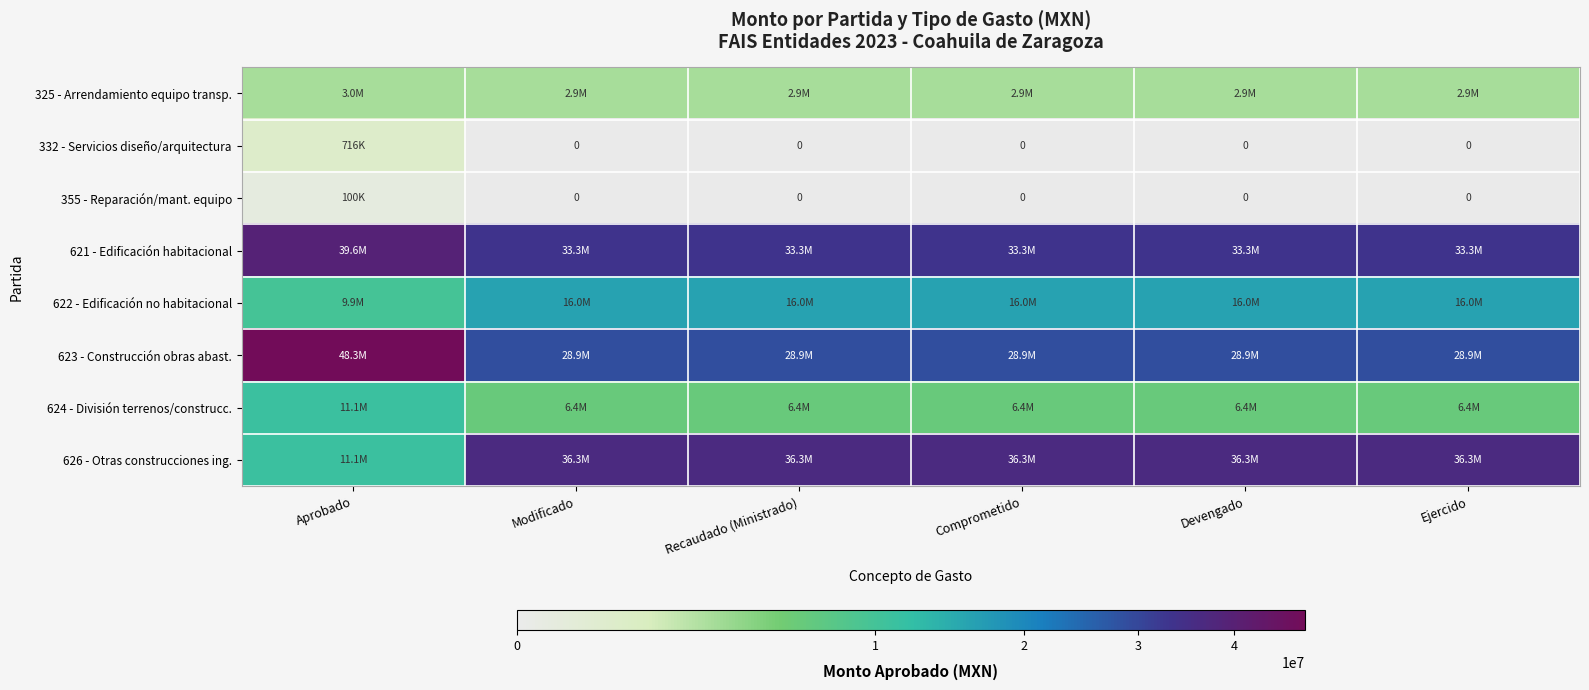

Rank the series at Recaudado (Ministrado) from lowest to highest value.

332 - Servicios diseño/arquitectura, 355 - Reparación/mant. equipo, 325 - Arrendamiento equipo transp., 624 - División terrenos/construcc., 622 - Edificación no habitacional, 623 - Construcción obras abast., 621 - Edificación habitacional, 626 - Otras construcciones ing.